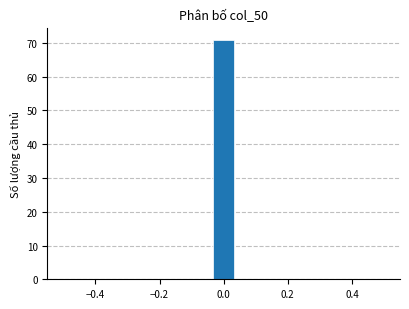

Around what value on the x-axis is the tallest bar? Give the approximate position of its centre, as read against the axis.

0.00